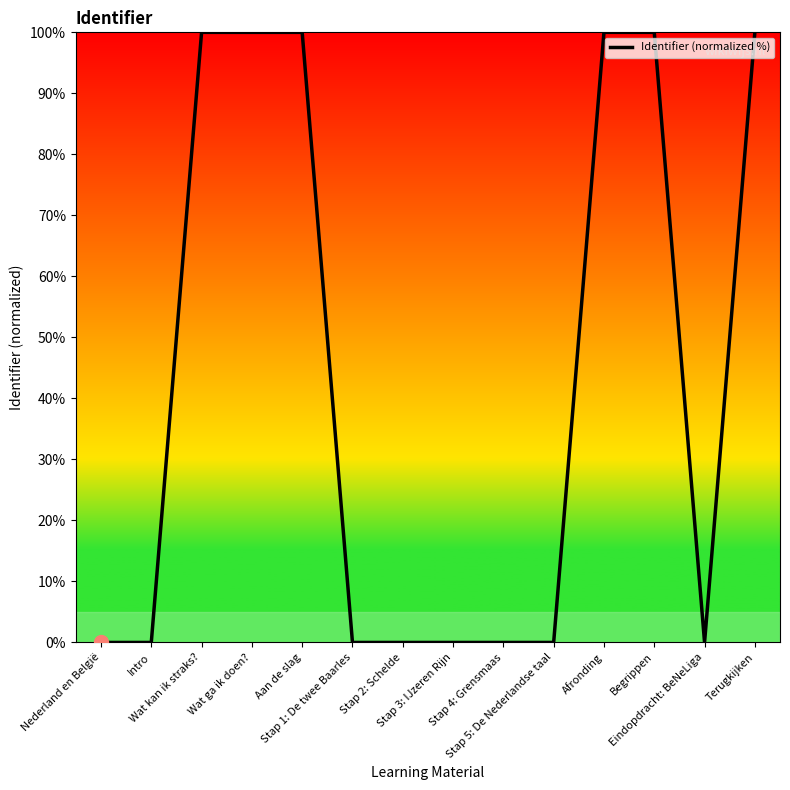

What is the maximum value shown in the chart?

100.0